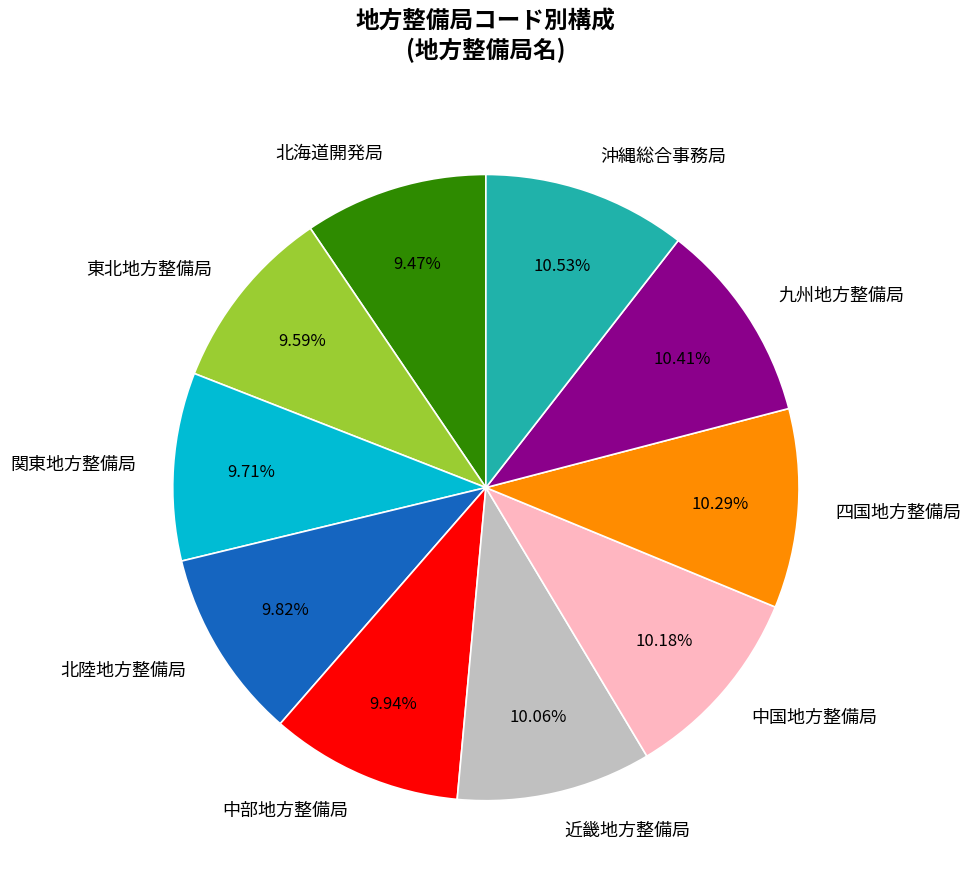

Is there a majority slice in this chart?

No